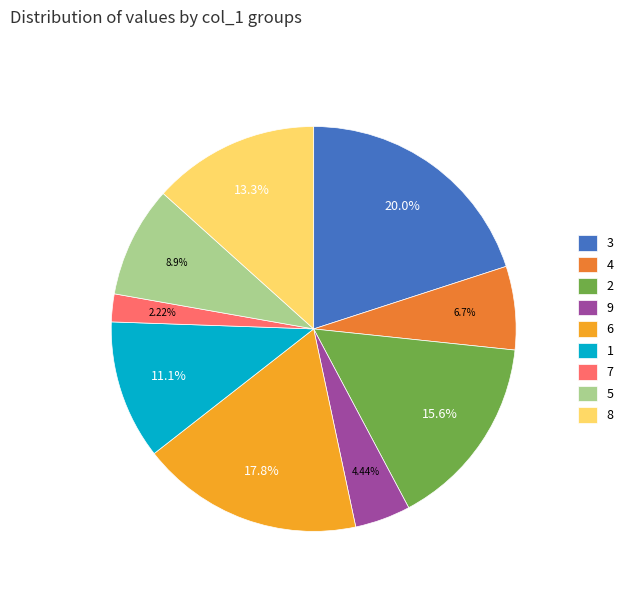

To the nearest percent, what percentage of the pie is 1?

11%